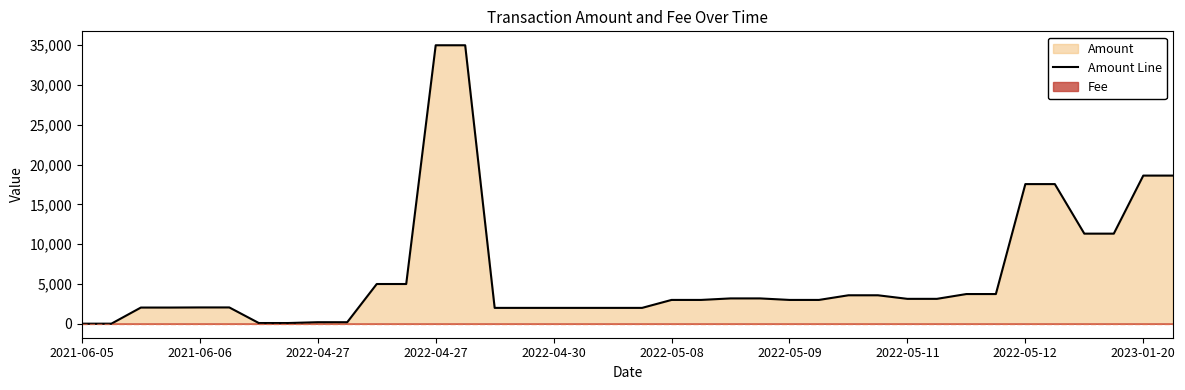

How many data points are above 2999?

22